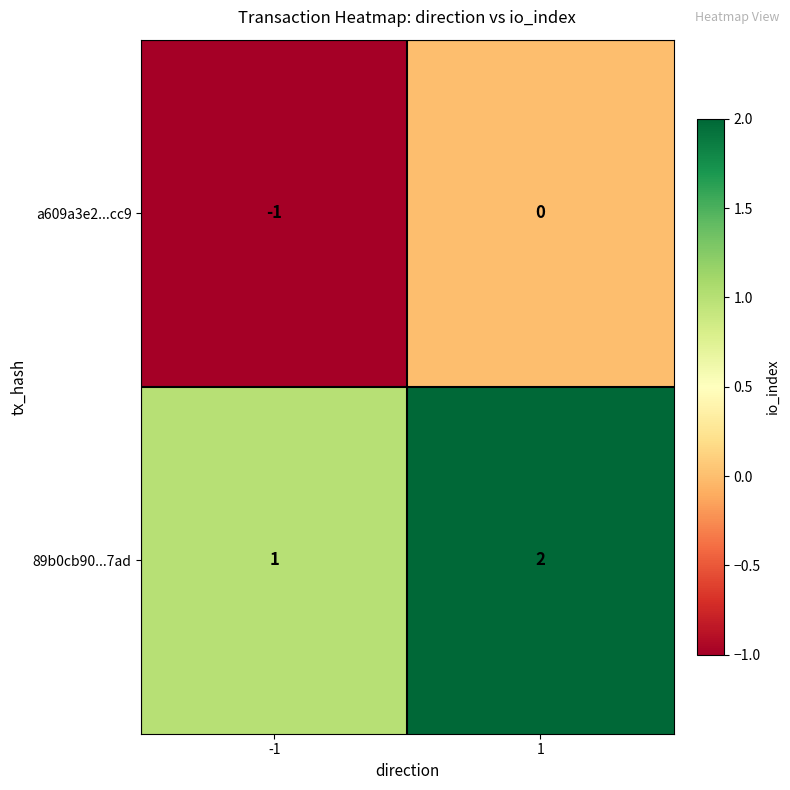

What is the sum of the 89b0cb90...7ad values at 1 and -1?

3